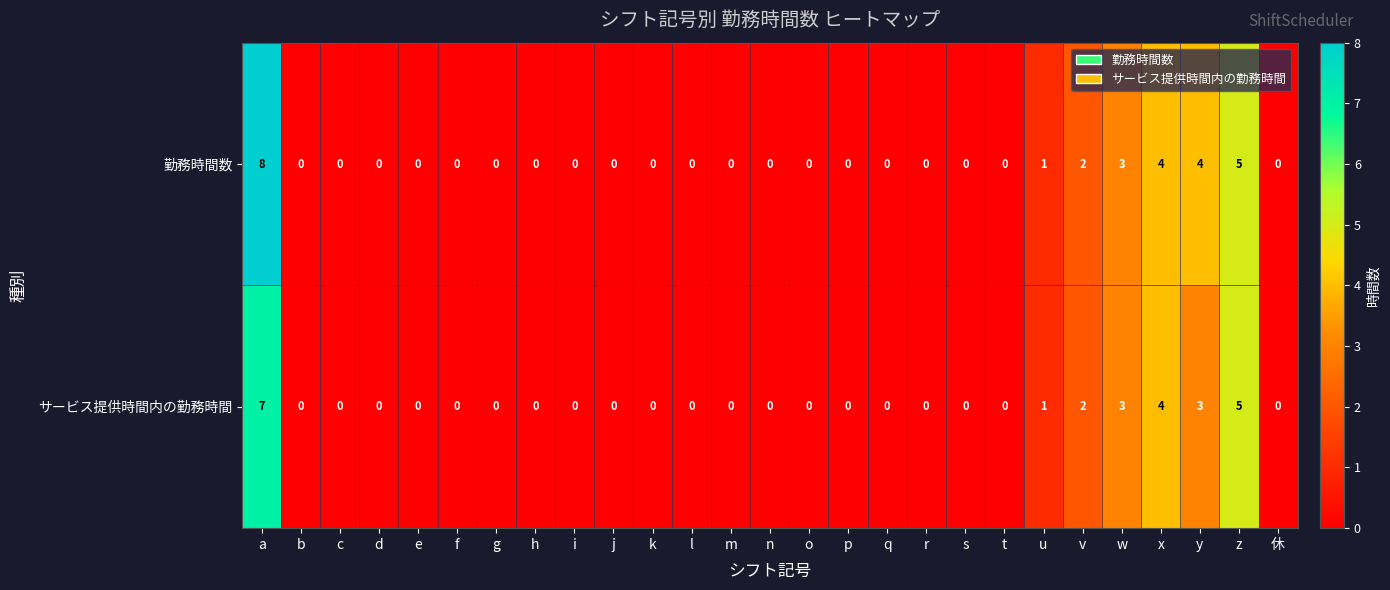

The サービス提供時間内の勤務時間 series shows 0 at u. True or false?

False